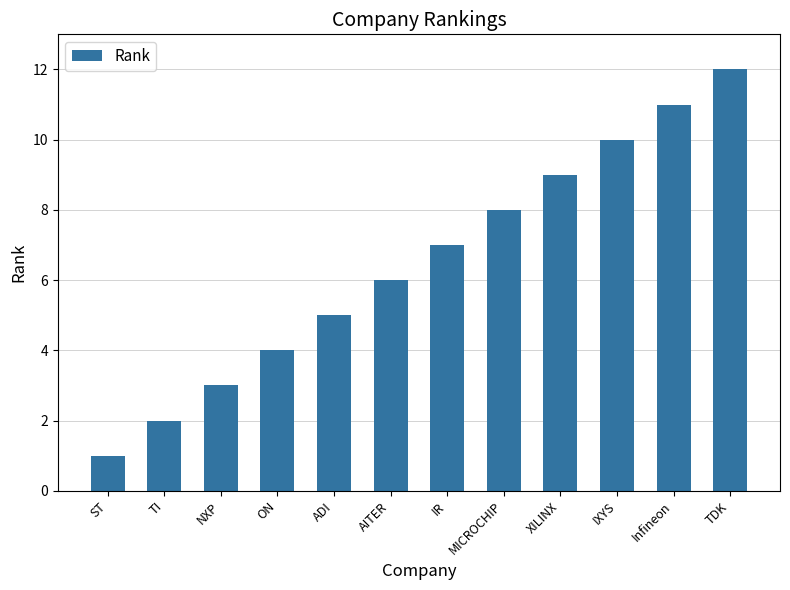

What is the label of the 8th bar from the right?

ADI